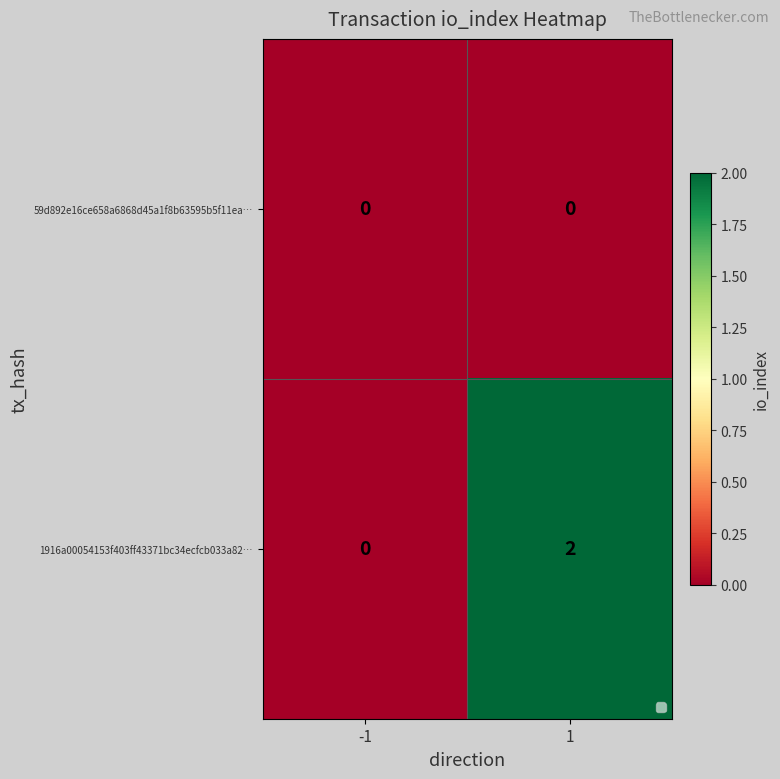

At 1, list the series in order from largest to smallest.

1916a00054153f403ff43371bc34ecfcb033a82…, 59d892e16ce658a6868d45a1f8b63595b5f11ea…